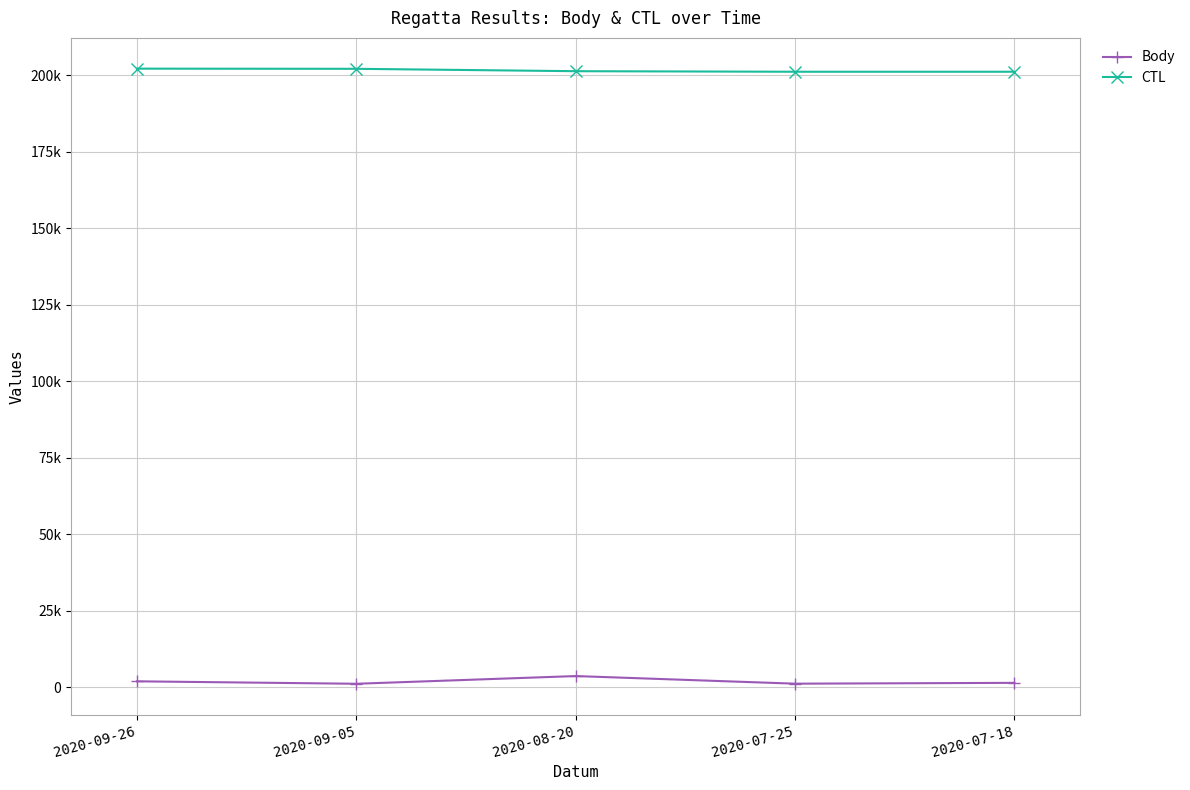

True or false: Body and CTL intersect in this chart.

False